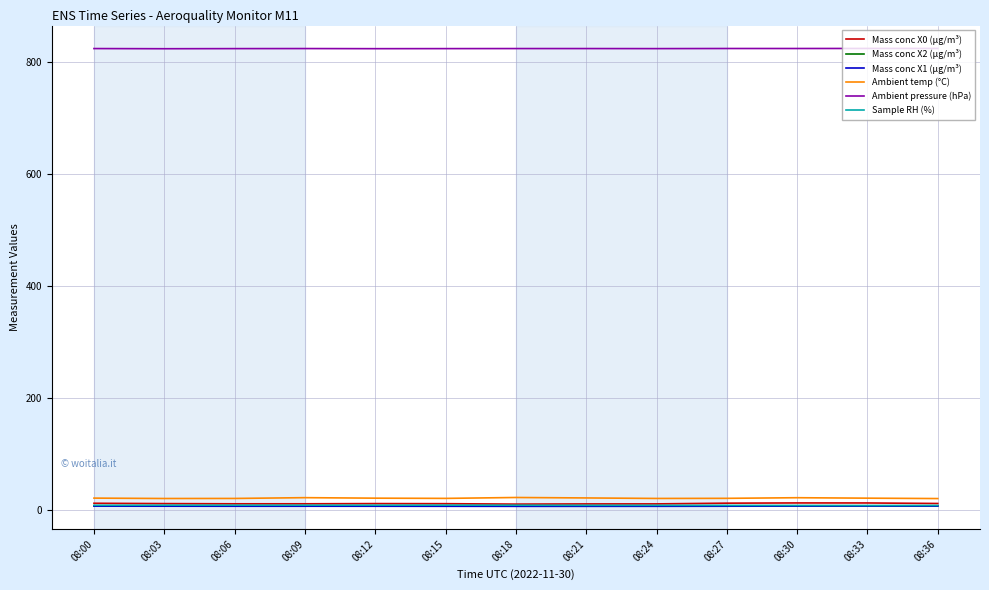

Is the value of Ambient pressure (hPa) at 08:33 greater than the value of Mass conc X0 (μg/m³) at 08:18?

Yes